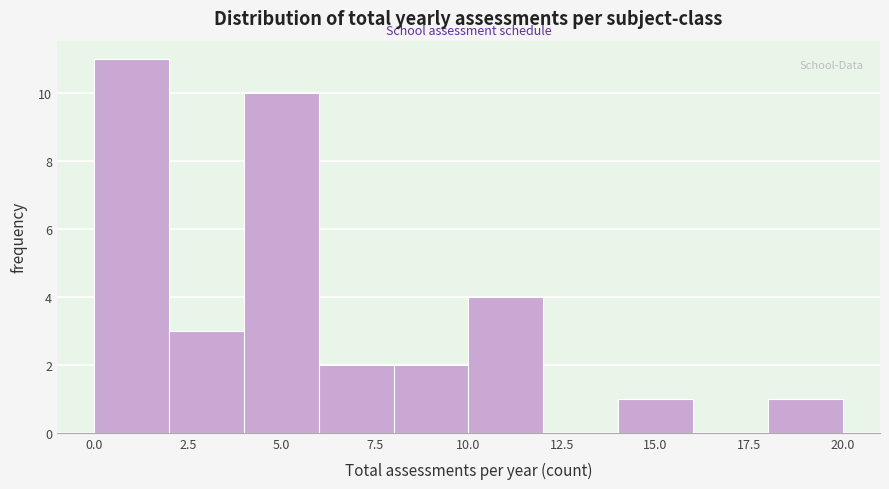

Reading left to right, list every bar in this chart as the range it spans on the x-axis followed by its height. The values are not printed on the chart, so give them approximately, as read against the axis.

0 to 2: 11
2 to 4: 3
4 to 6: 10
6 to 8: 2
8 to 10: 2
10 to 12: 4
12 to 14: 0
14 to 16: 1
16 to 18: 0
18 to 20: 1